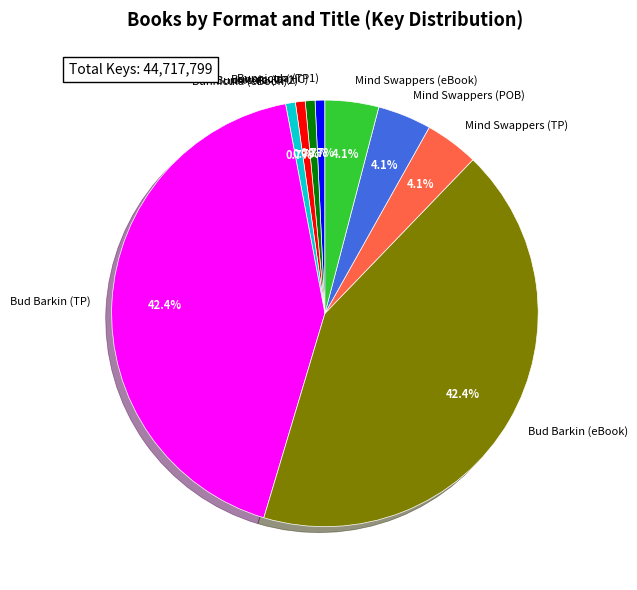

Does Bunnicula (eBook) represent more than half of the total?

No